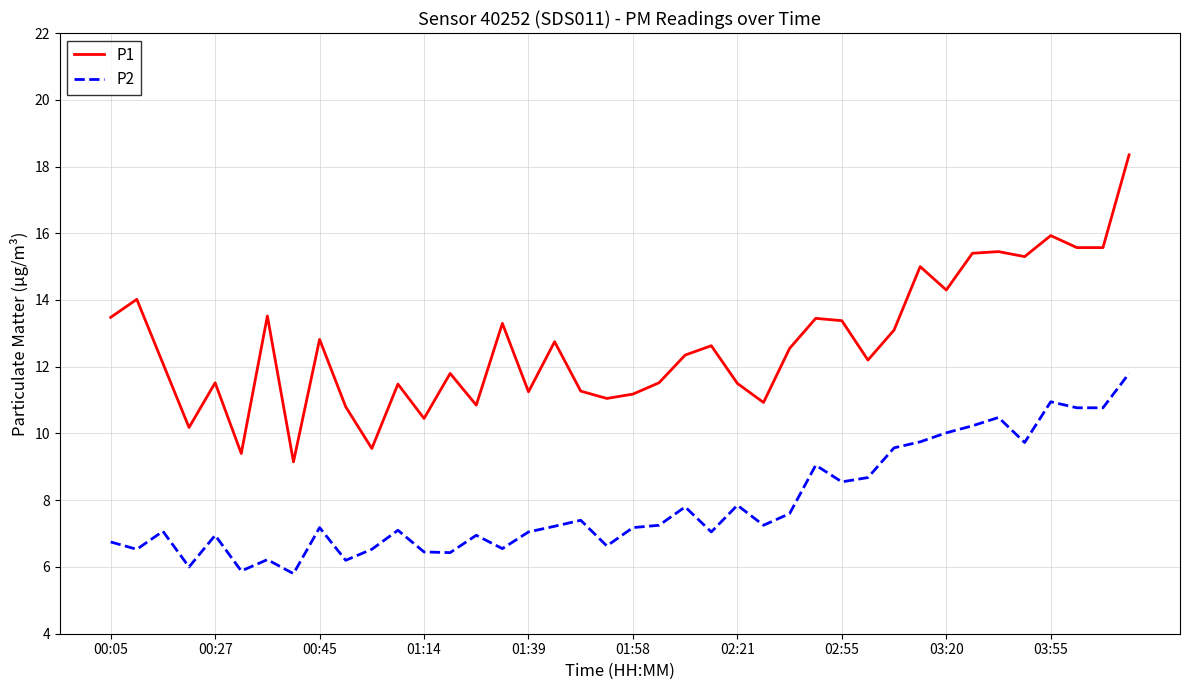

What is the greatest value displayed?

18.4